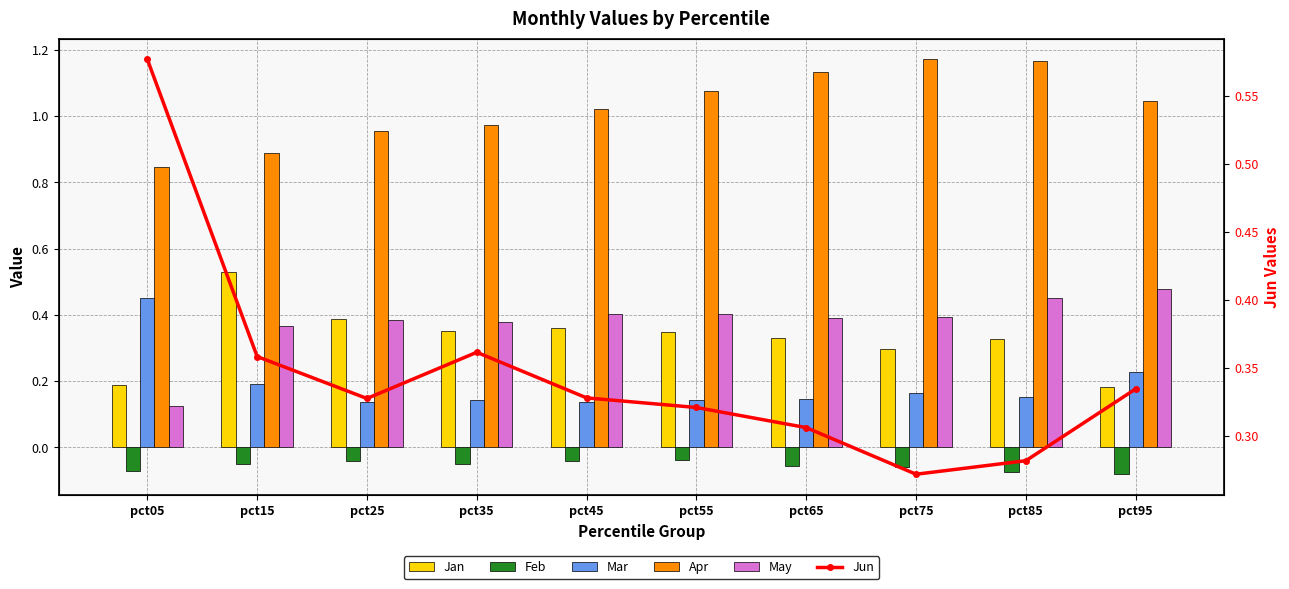

What is the maximum value shown in the chart?

1.2